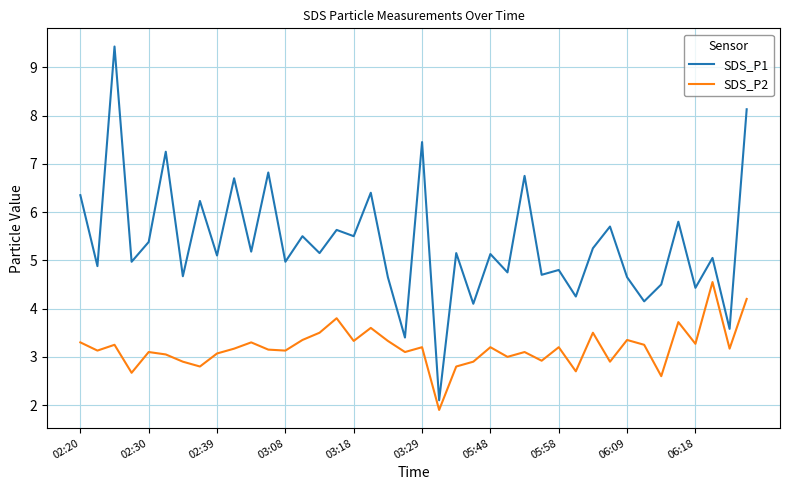

How many interior local peaks does the SDS_P2 series have?

13